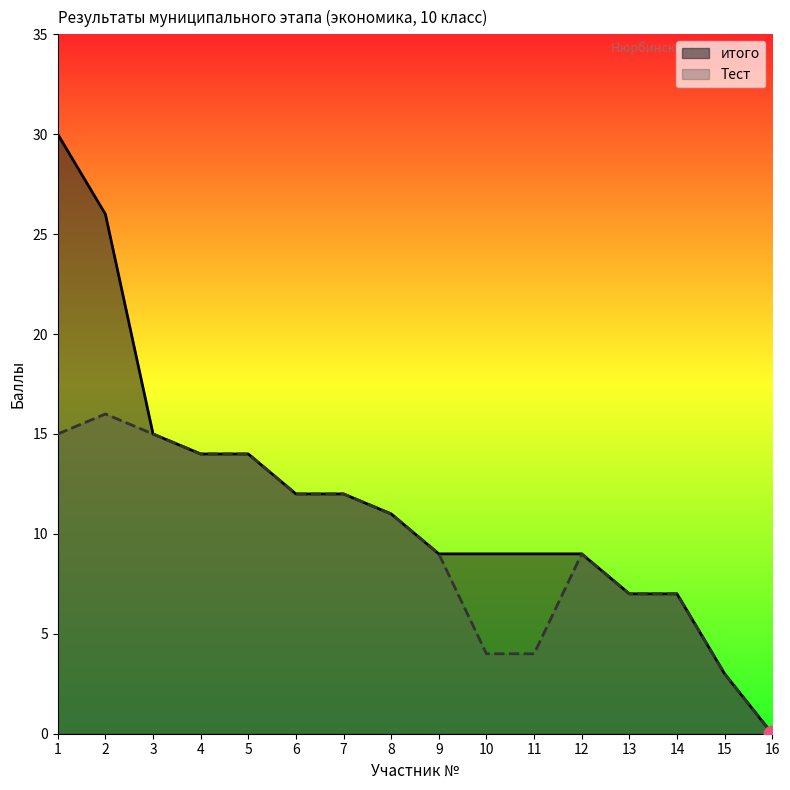

Rank the series by their average value, from lowest to highest.

Тест, итого